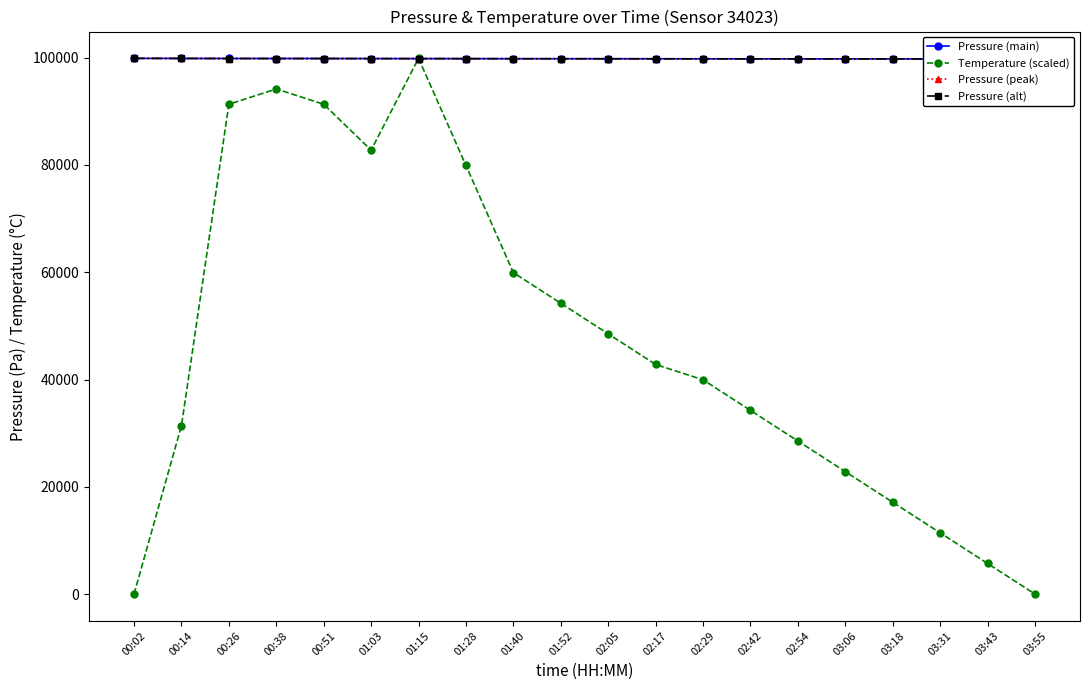

Does the chart have visible grid lines?

No